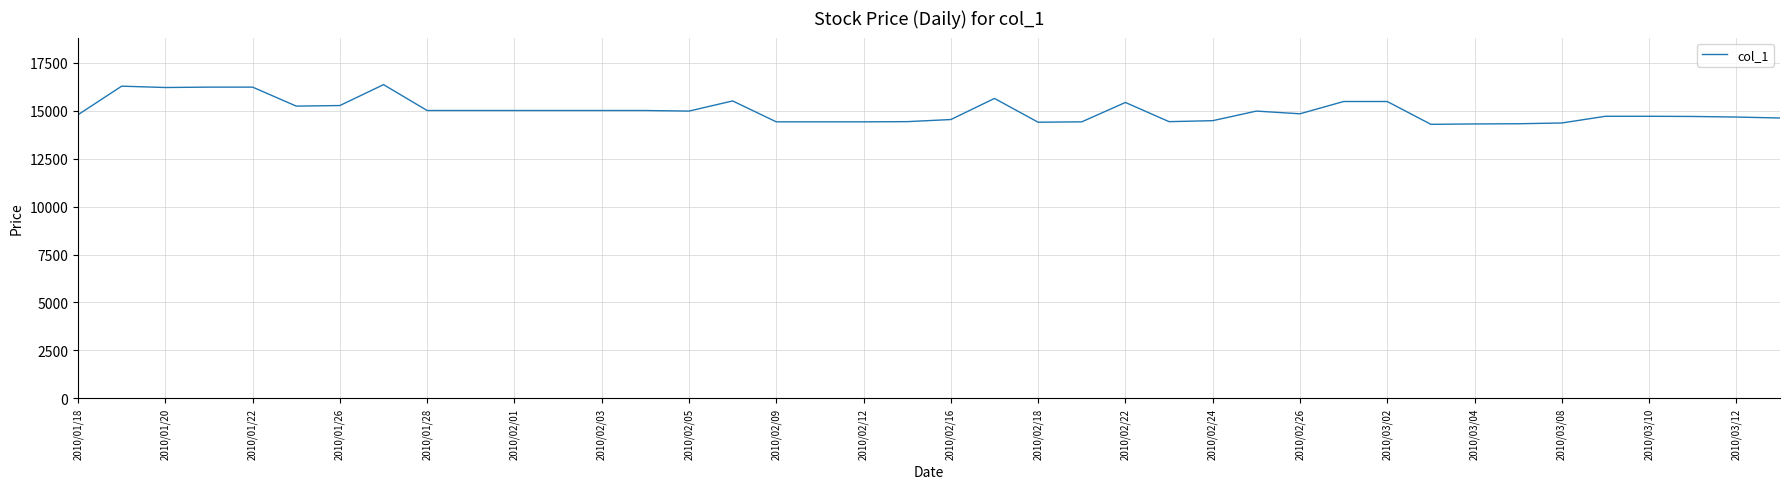

How many values are below 14980?

20